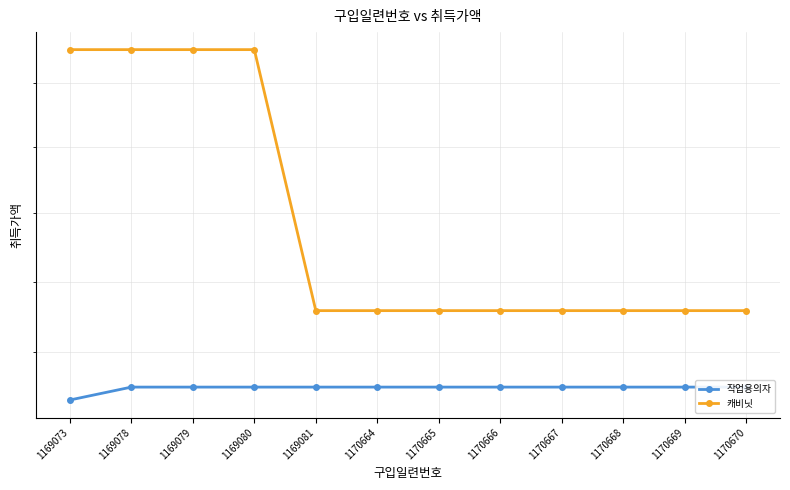

At 1170670, list the series in order from smallest to largest.

작업용의자, 캐비닛